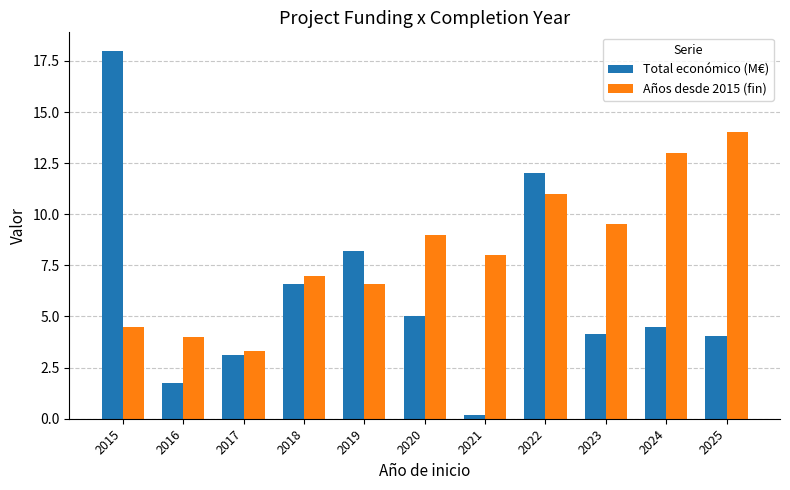

How many bars are there in each group?

2